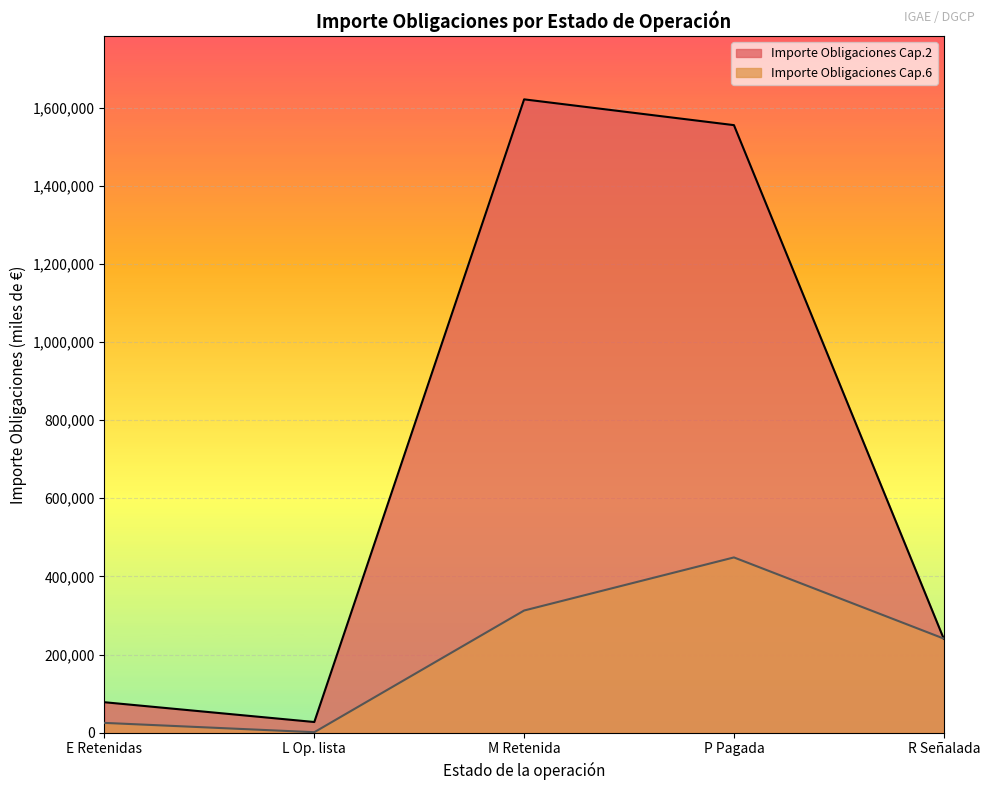

Between P Pagada and R Señalada, which series saw the biggest shift?

Importe Obligaciones Cap.2